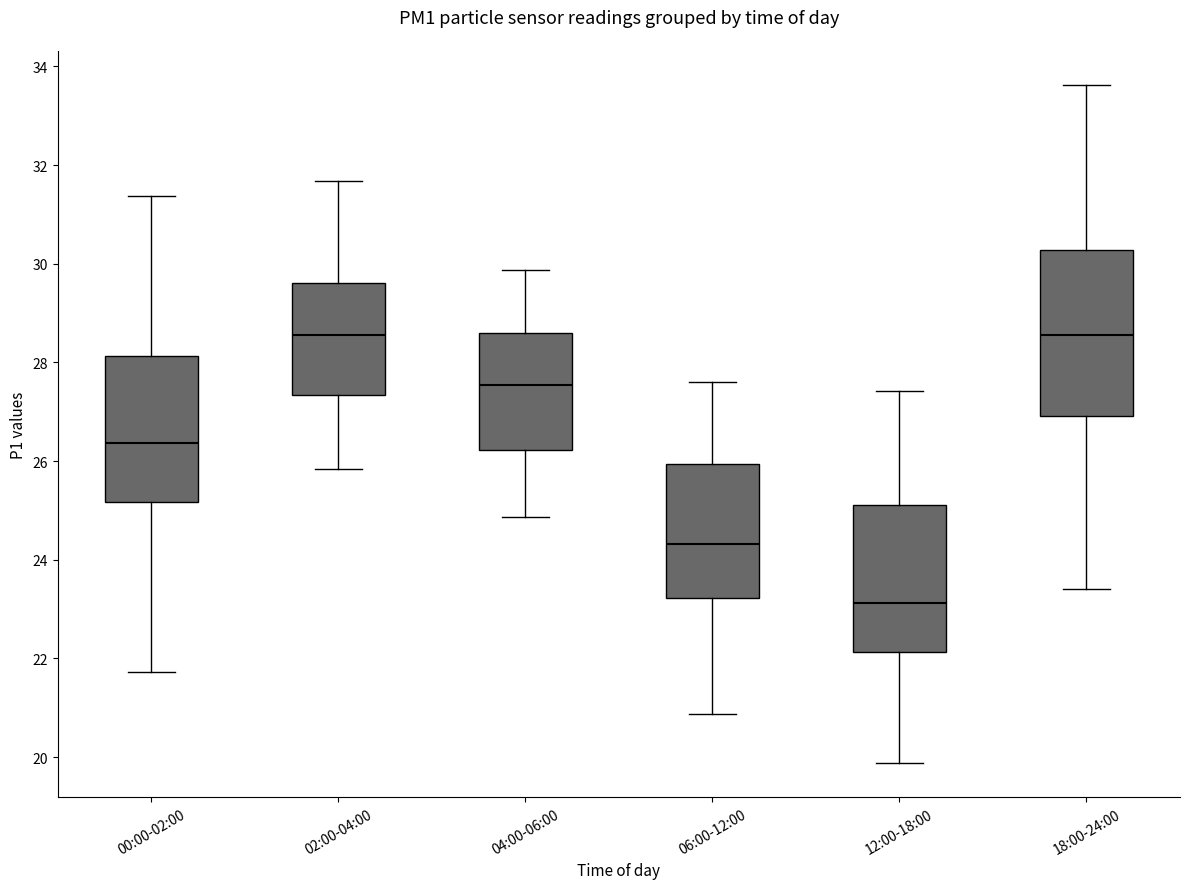

Which box's median line is the lowest?

12:00-18:00